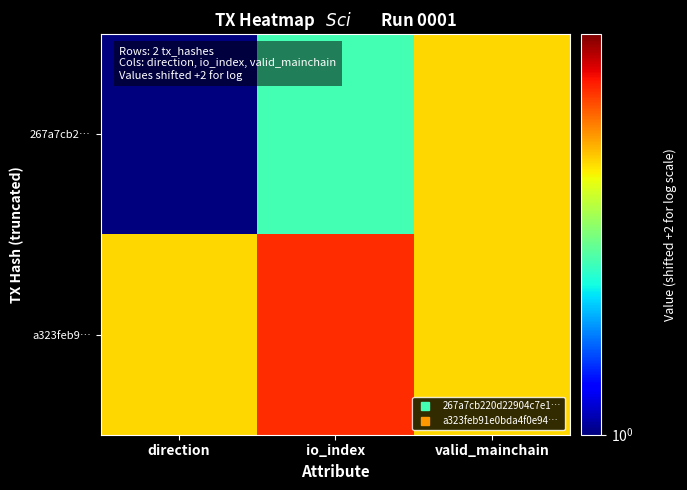

Count the number of data series in this chart.

2